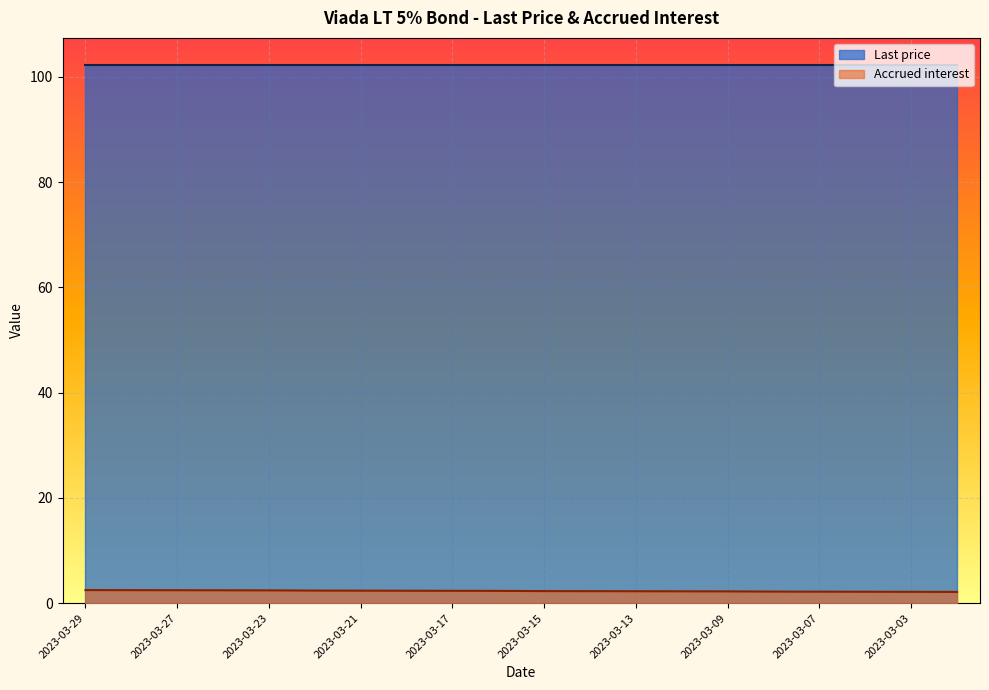

What is the difference between the highest and lowest values at 2023-03-03?

100.1